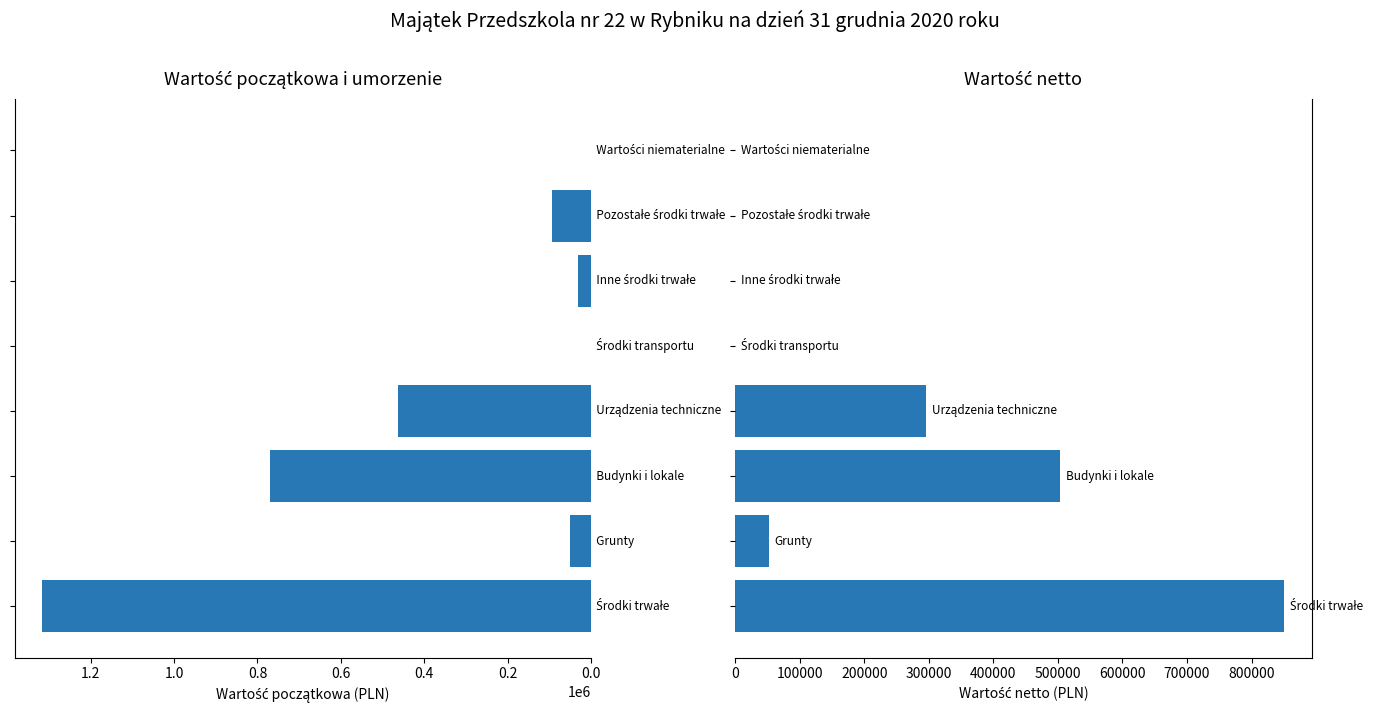

Rank the series by their maximum value, from lowest to highest.

Wartość netto, Wartość początkowa